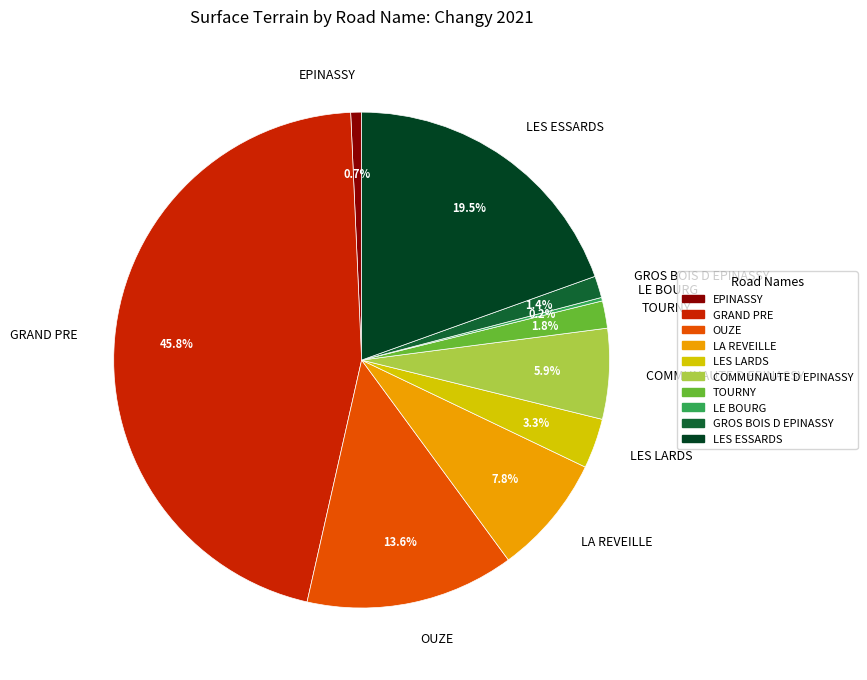

Between EPINASSY and LES LARDS, which is larger?

LES LARDS